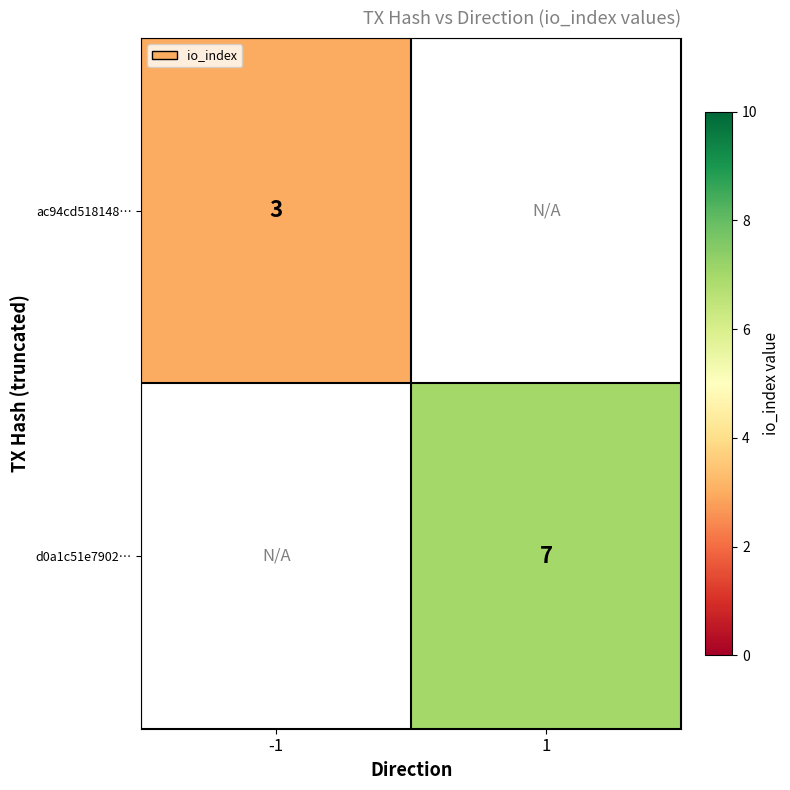

The ac94cd518148… series shows 1 at -1. True or false?

False